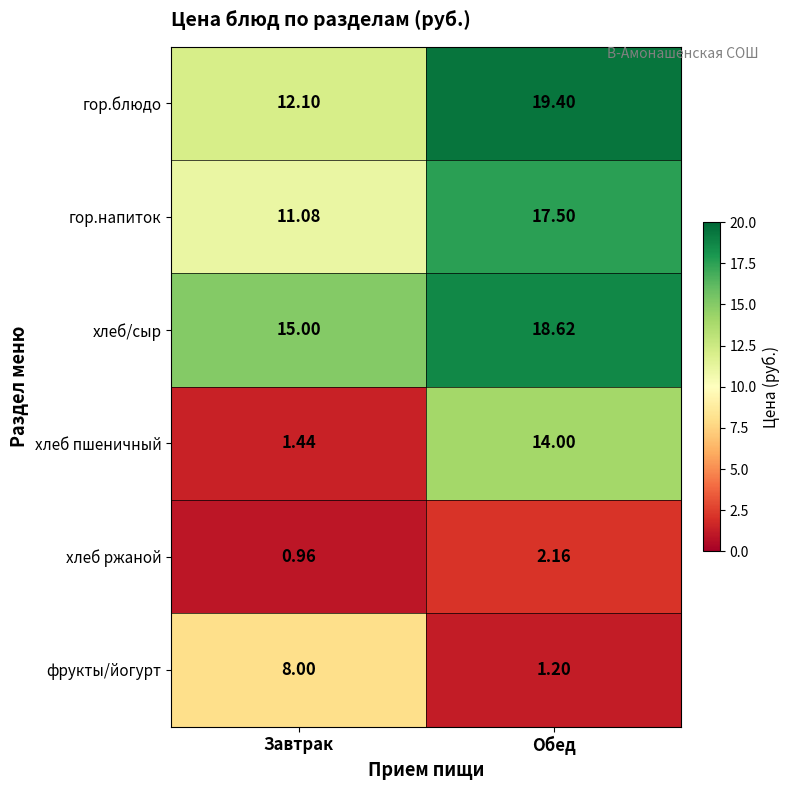

Rank the series by their maximum value, from lowest to highest.

хлеб ржаной, фрукты/йогурт, хлеб пшеничный, гор.напиток, хлеб/сыр, гор.блюдо